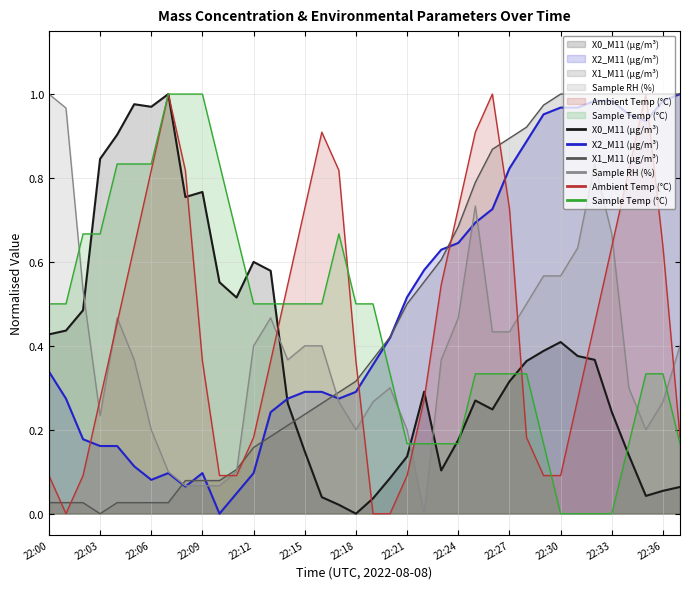

What is the maximum value for X1_M11 (μg/m³)?

1.0